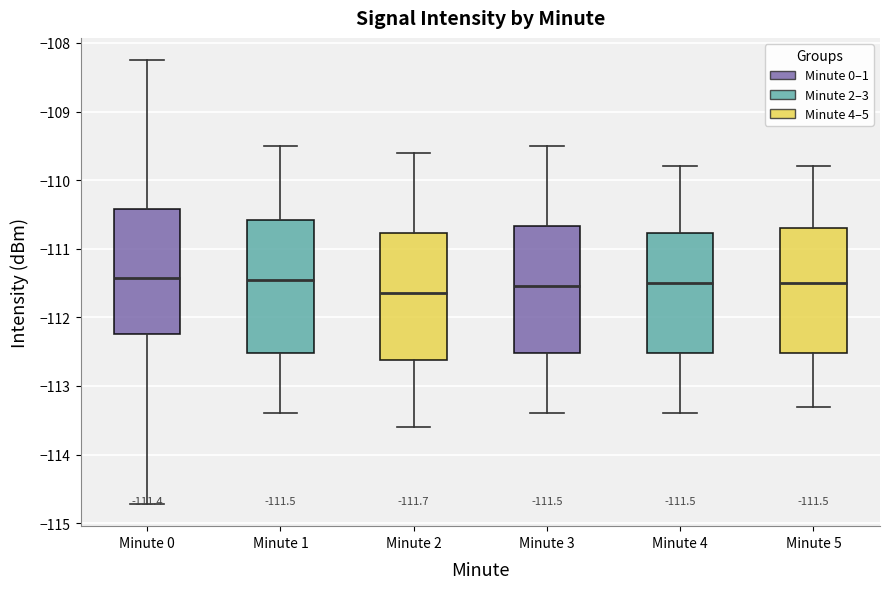

Comparing the boxes themselves (not the whiskers), which one is the tallest?

Minute 1